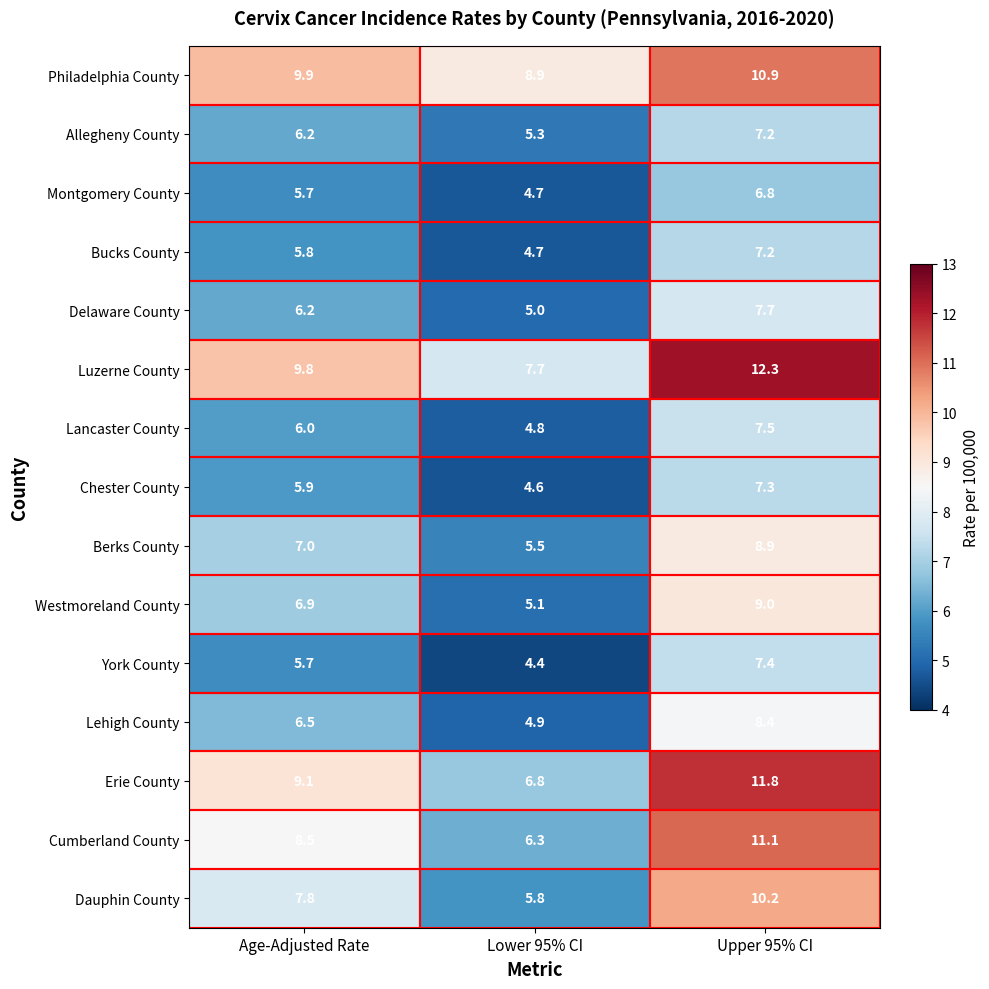

What is the difference between the second highest and minimum values in the Erie County series?

2.3